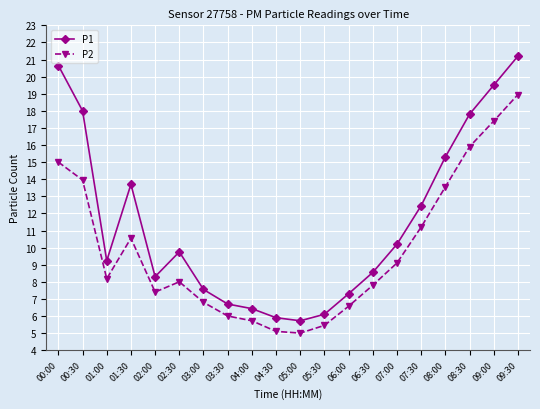

Where is the first local minimum for P1?

01:00